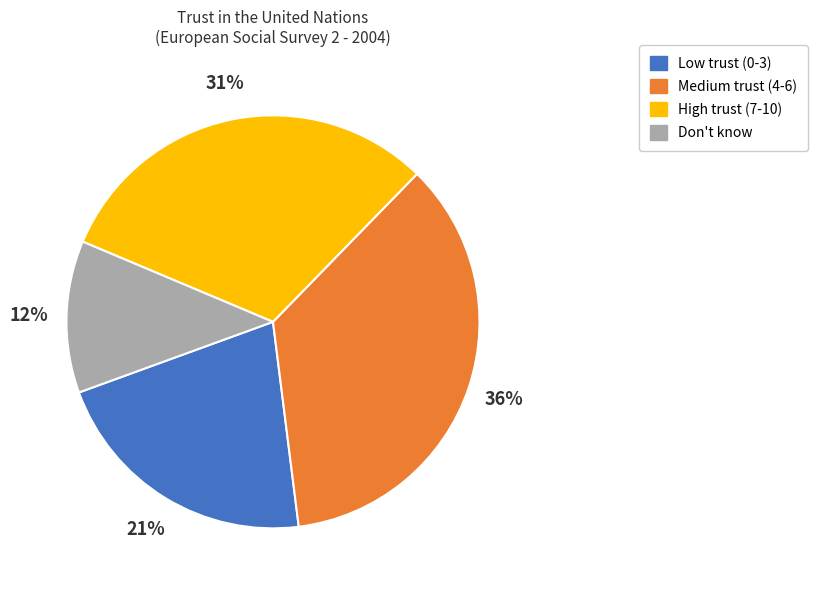

To the nearest percent, what is the average slice percentage?

25%